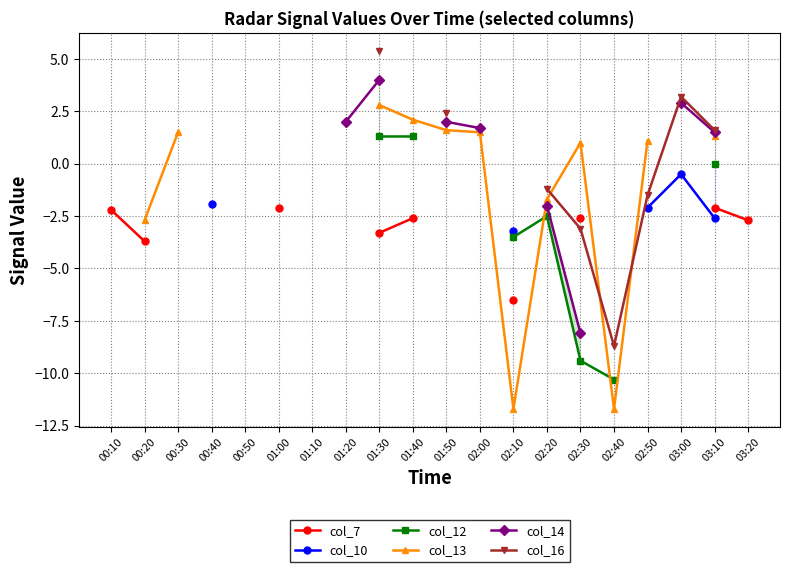

True or false: col_7 and col_10 intersect in this chart.

False